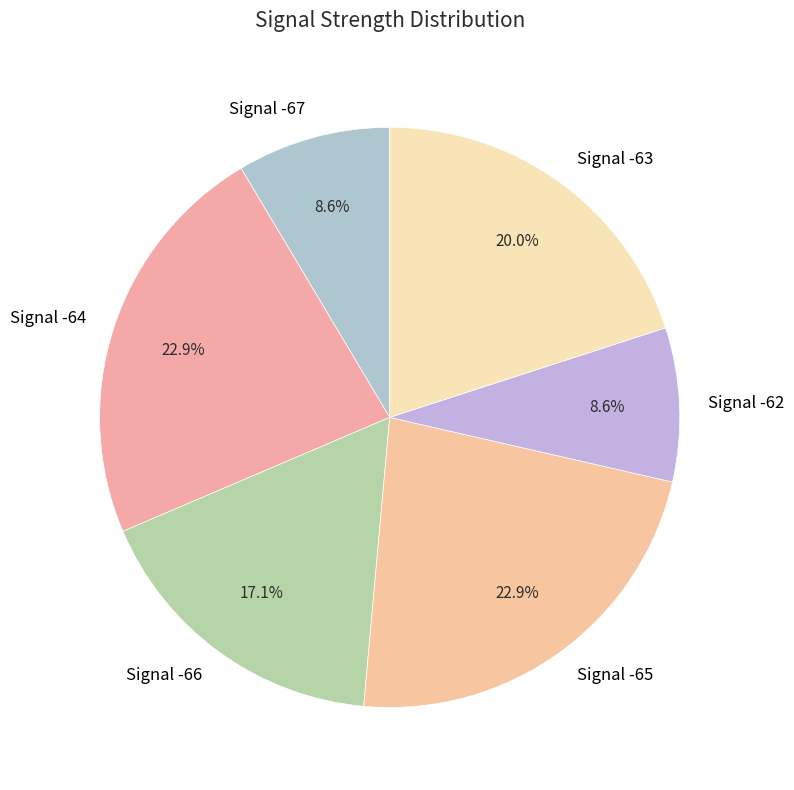

How many segments does this pie chart have?

6